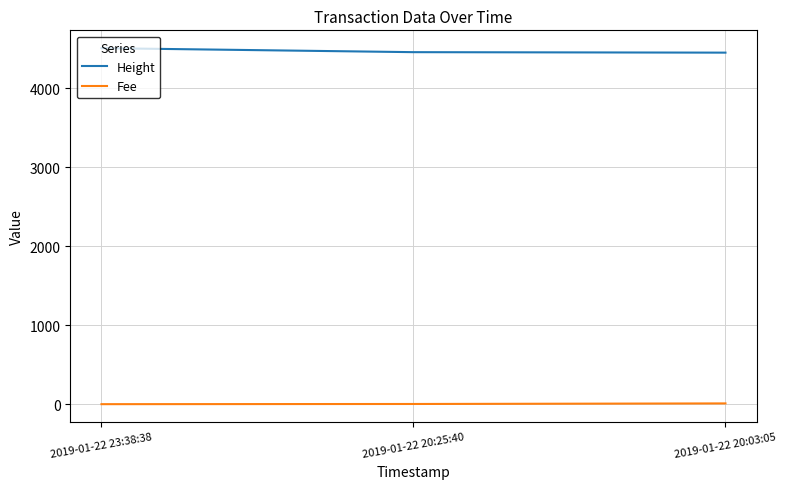

What is the minimum value shown in the chart?

0.1